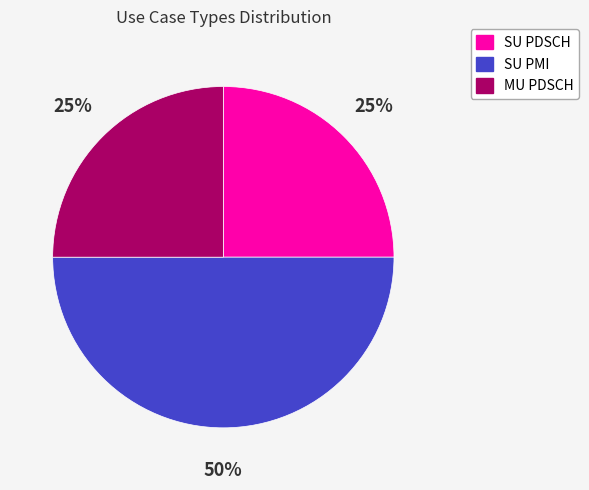

What is the ratio of the value at SU PMI to the value at MU PDSCH?

2.0